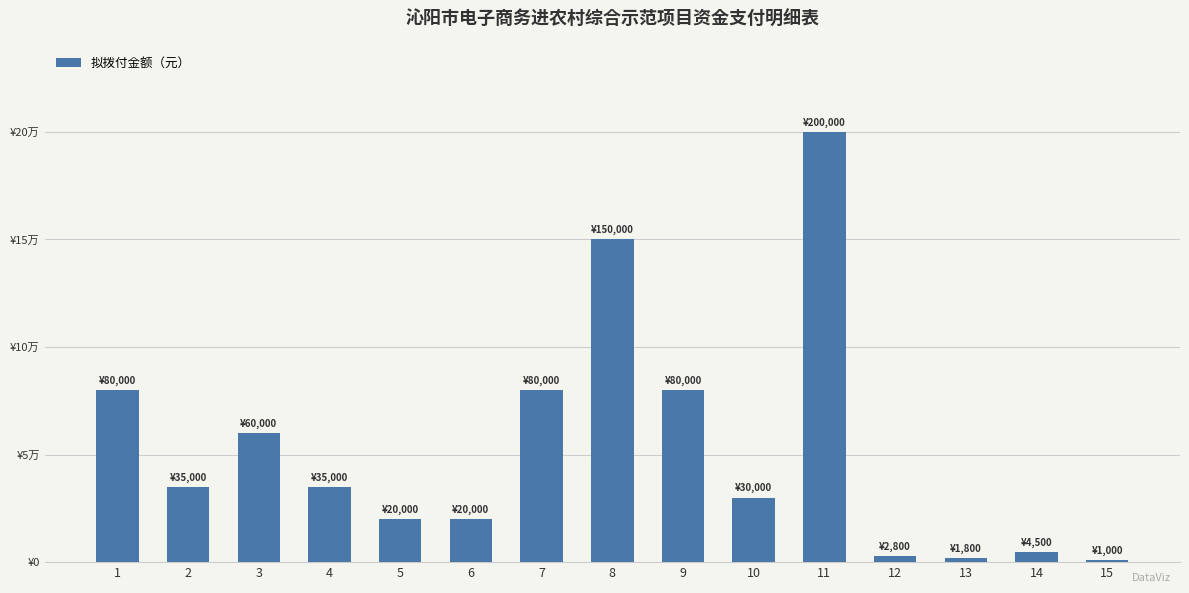

Between 12 and 8, which is larger?

8